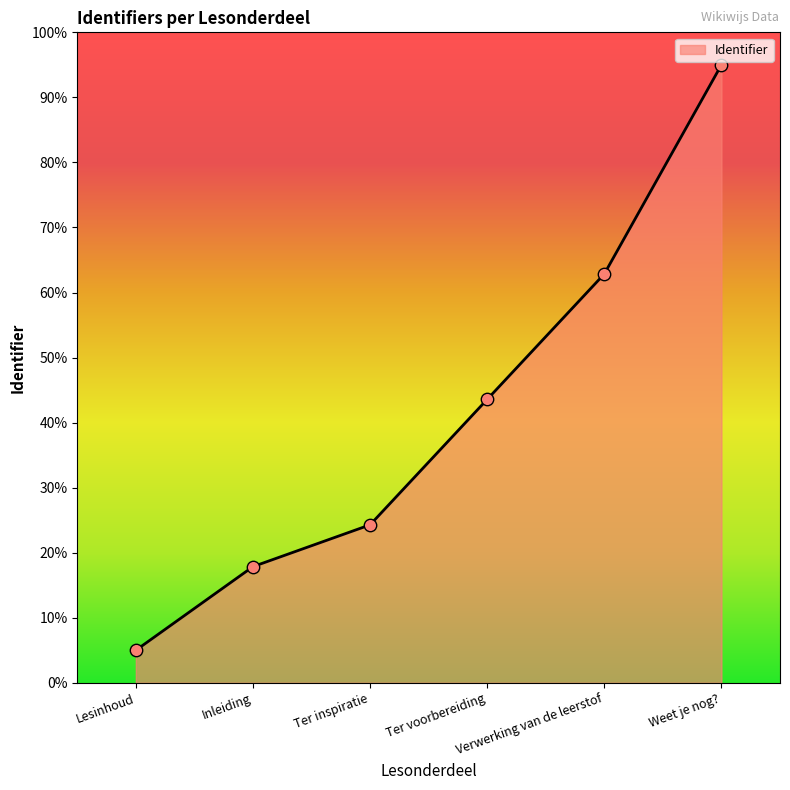

What is the change in value from Verwerking van de leerstof to Weet je nog??

+32.1